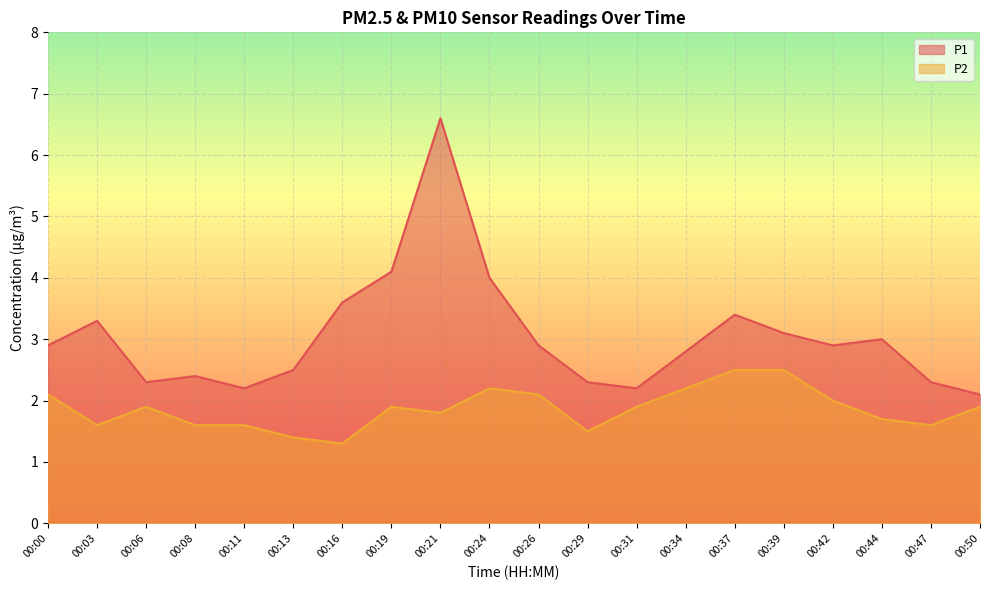

What is the difference between the highest and lowest values at 00:19?

2.2